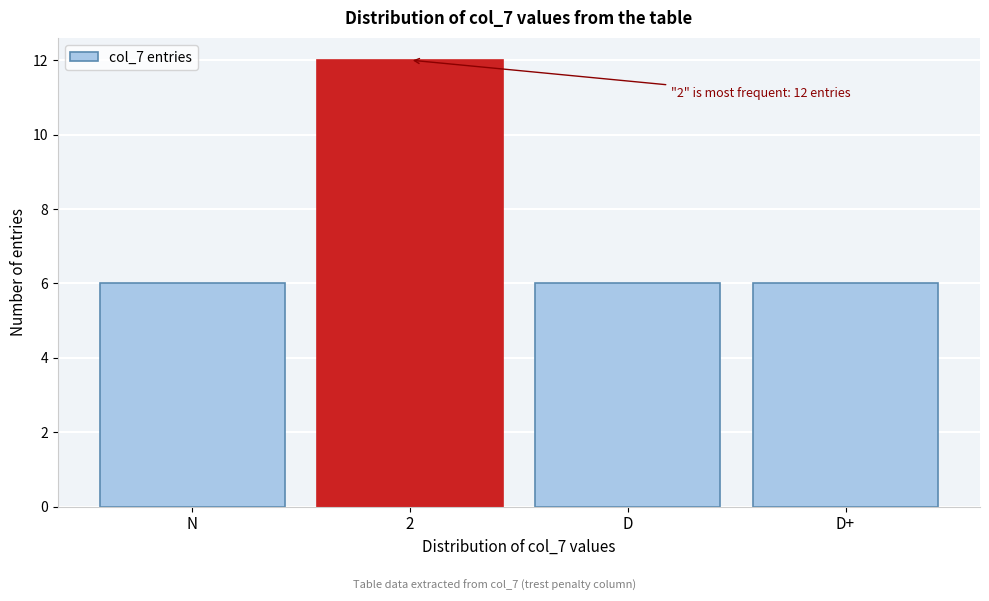

Reading left to right, extract all data points from this chart.

N=6	2=12	D=6	D+=6